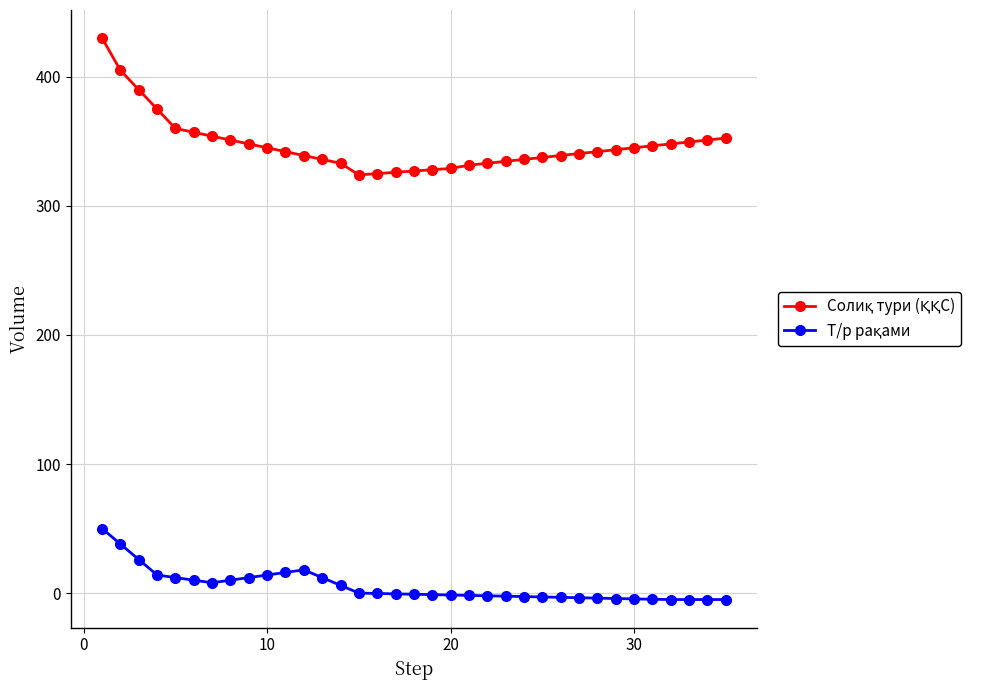

What is the greatest value displayed?

430.0